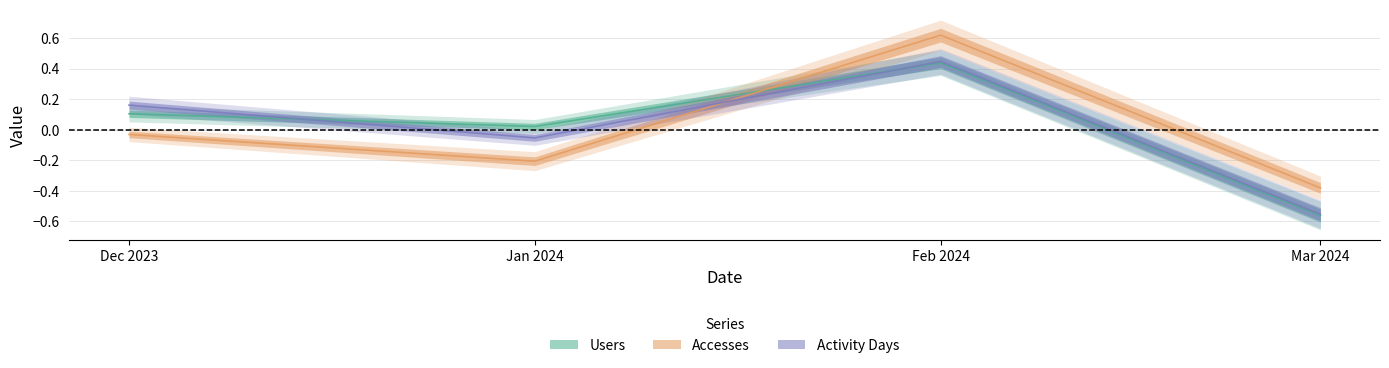

Which series has the largest total across all categories?

Accesses